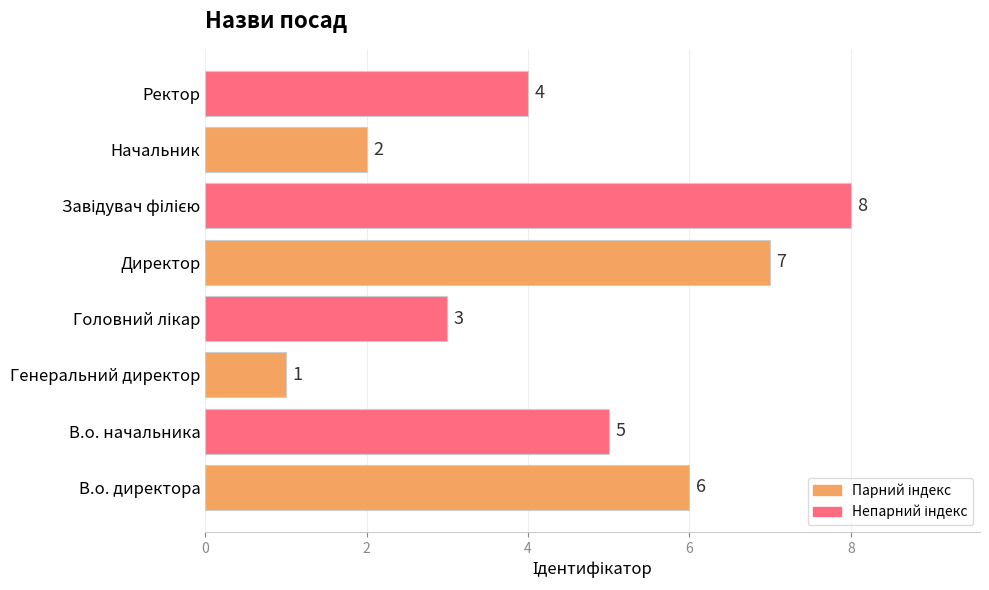

What is the difference between the second highest and minimum values?

6